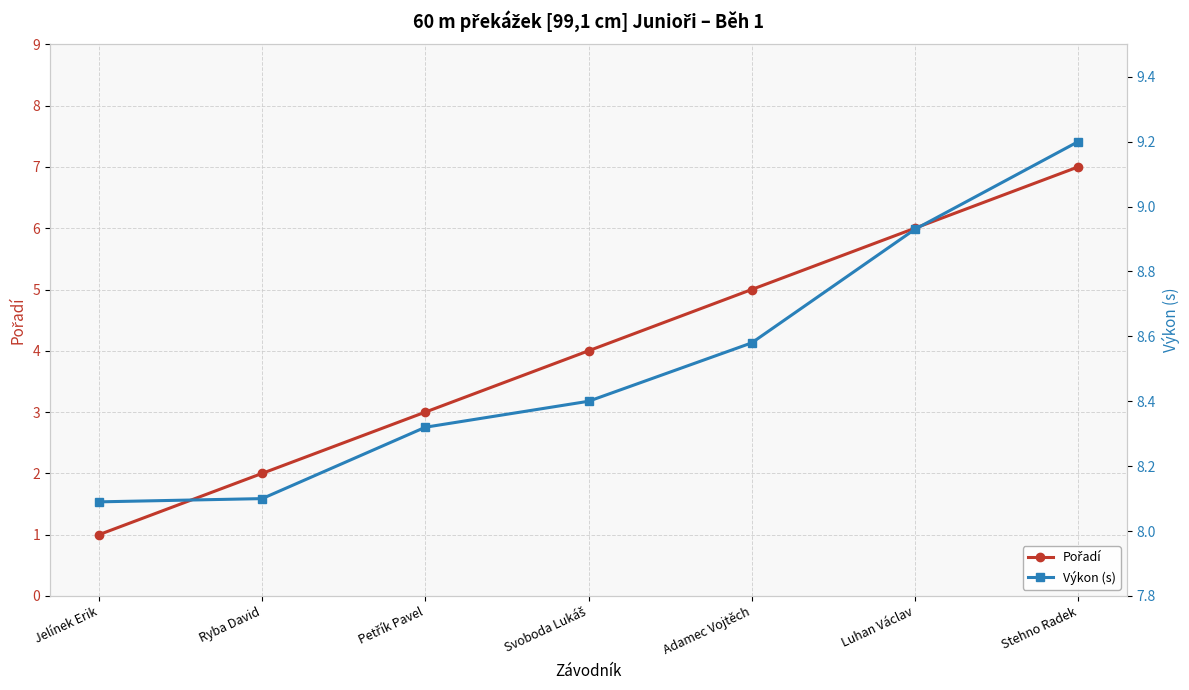

True or false: Pořadí has more than 2 points higher than both neighbors.

False